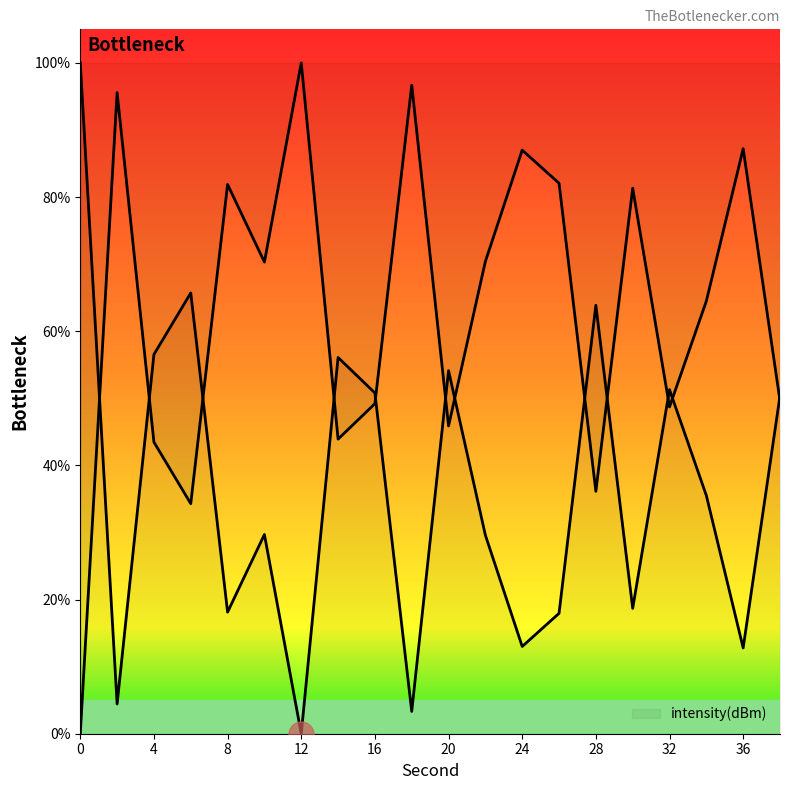

How many series are shown in this chart?

1